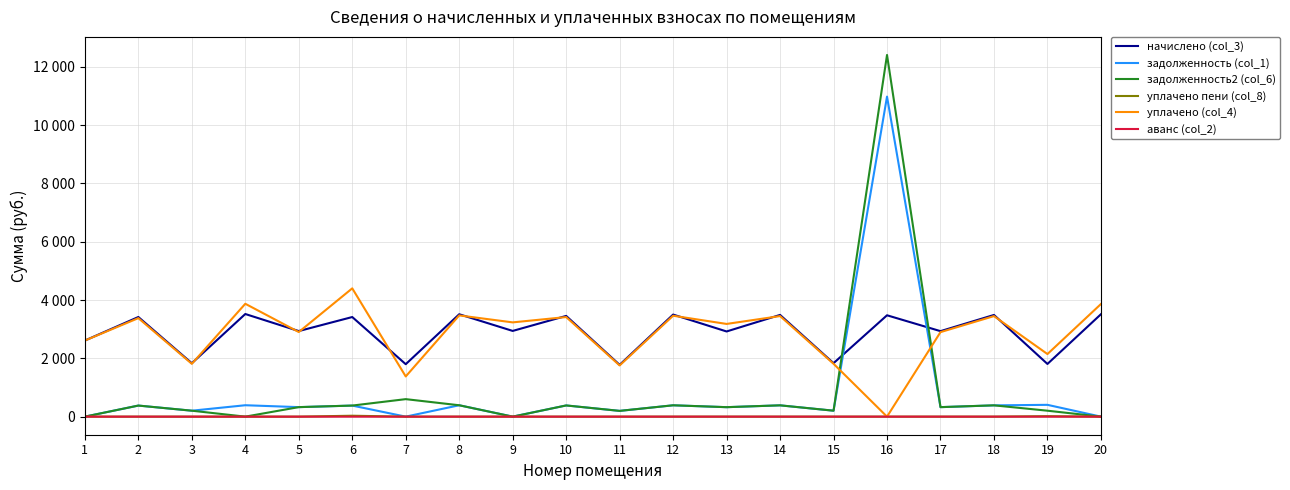

The начислено (col_3) series shows 5403.1 at 4. True or false?

False